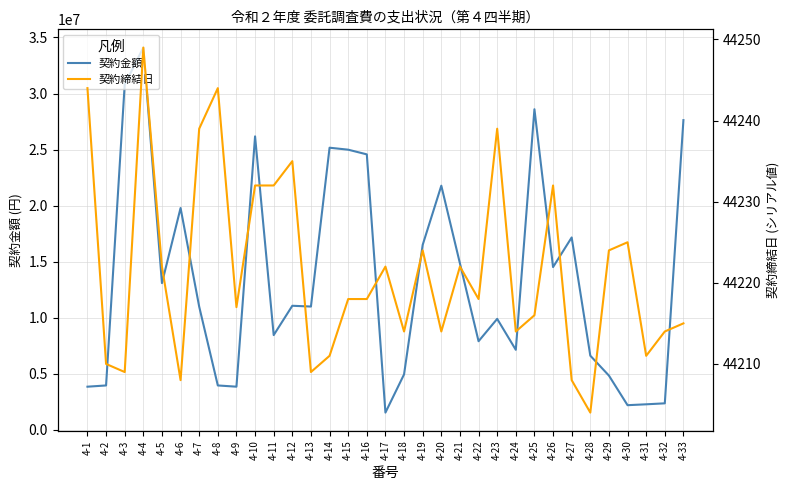

How many data points in 契約締結日 are above 44218?

15